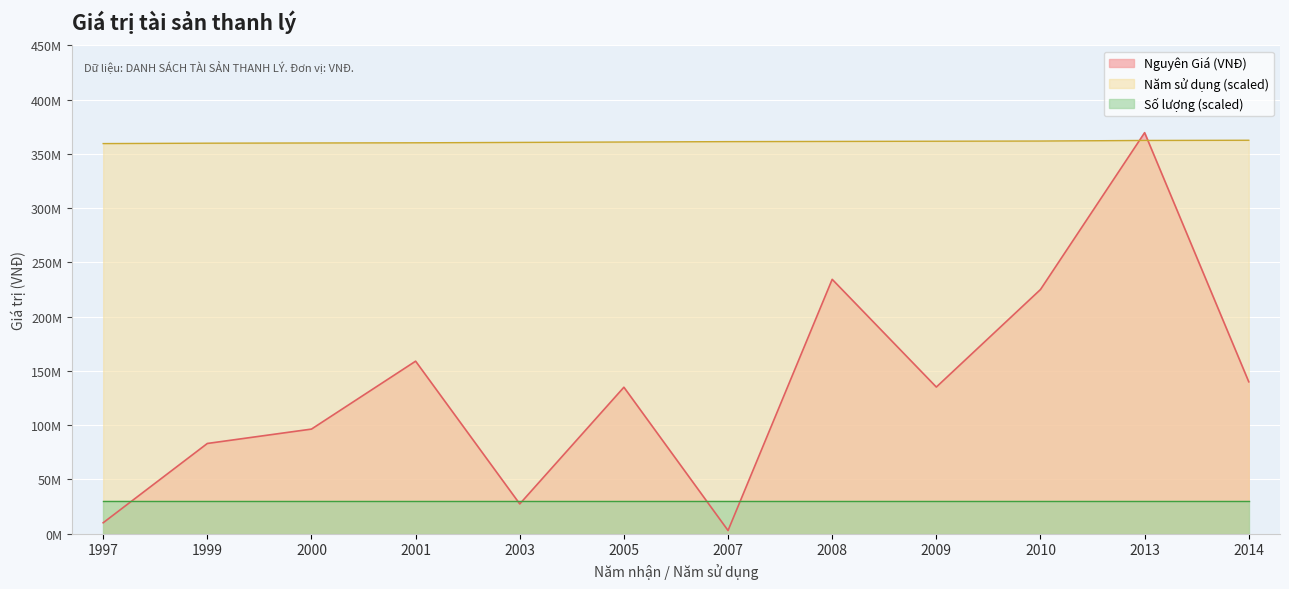

How many lines are shown in the chart?

3